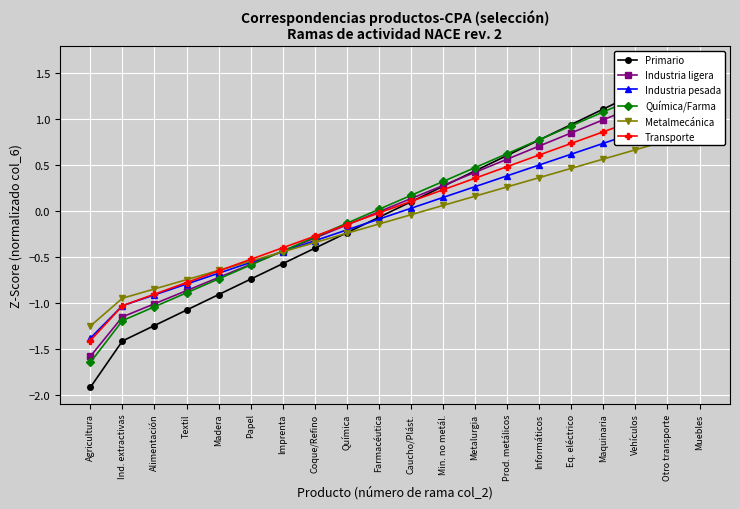

How many lines are shown in the chart?

6